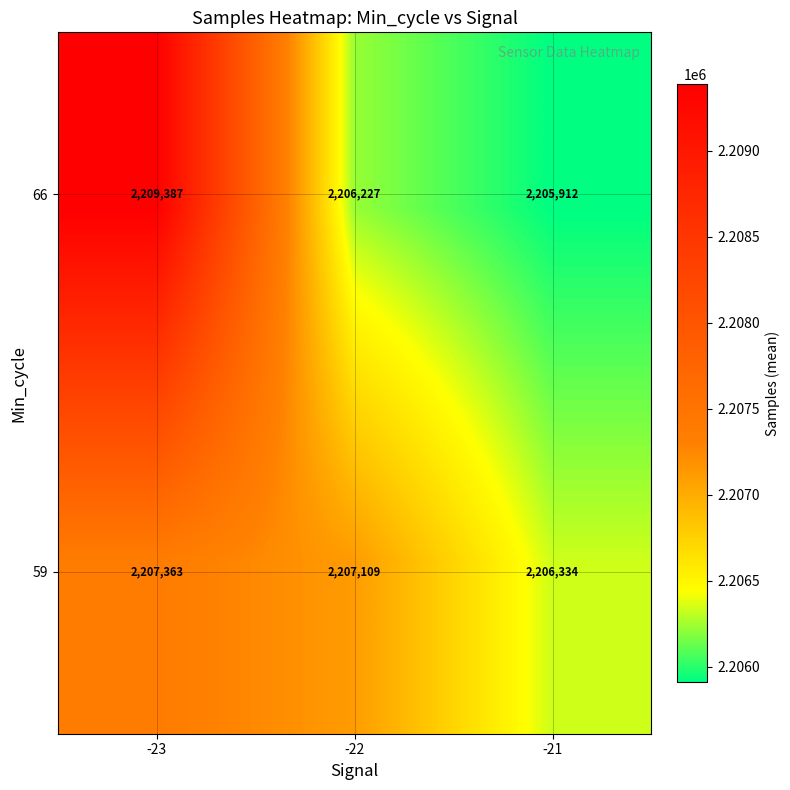

At which category is the sum across all series the highest?

-23